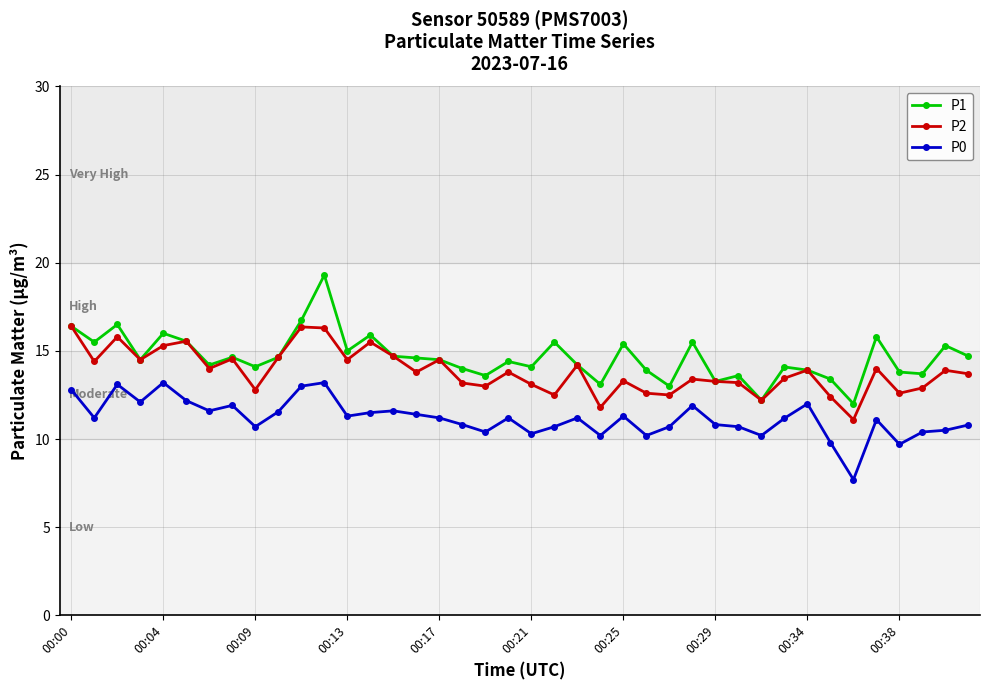

List the series in order of their overall mean, lowest first.

P0, P2, P1